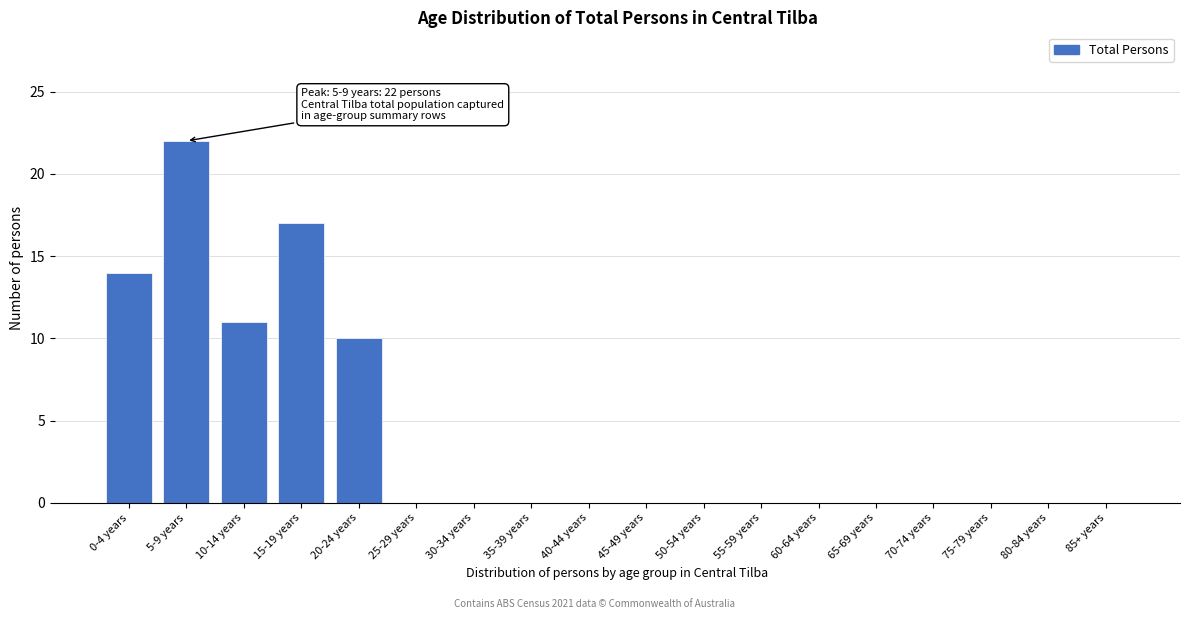

Reading left to right, what are all the values shown in this chart?

0-4 years=14	5-9 years=22	10-14 years=11	15-19 years=17	20-24 years=10	25-29 years=0	30-34 years=0	35-39 years=0	40-44 years=0	45-49 years=0	50-54 years=0	55-59 years=0	60-64 years=0	65-69 years=0	70-74 years=0	75-79 years=0	80-84 years=0	85+ years=0